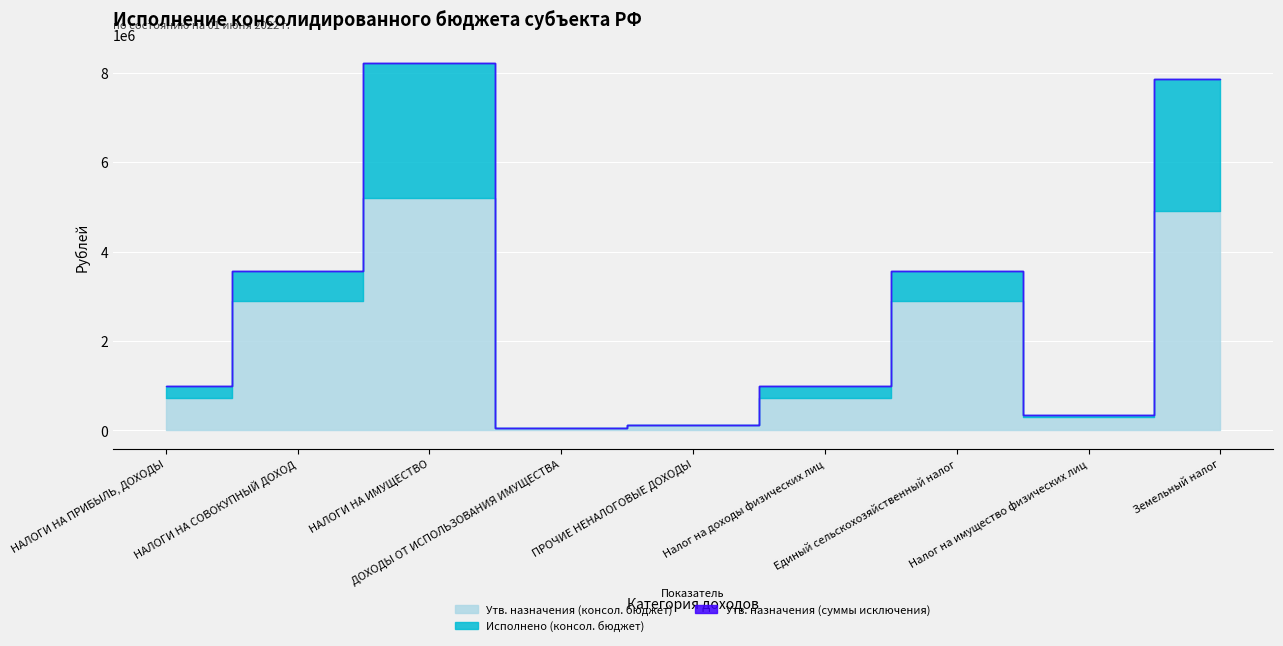

True or false: Утв. назначения (суммы исключения) and Исполнено (консол. бюджет) cross at least once.

False